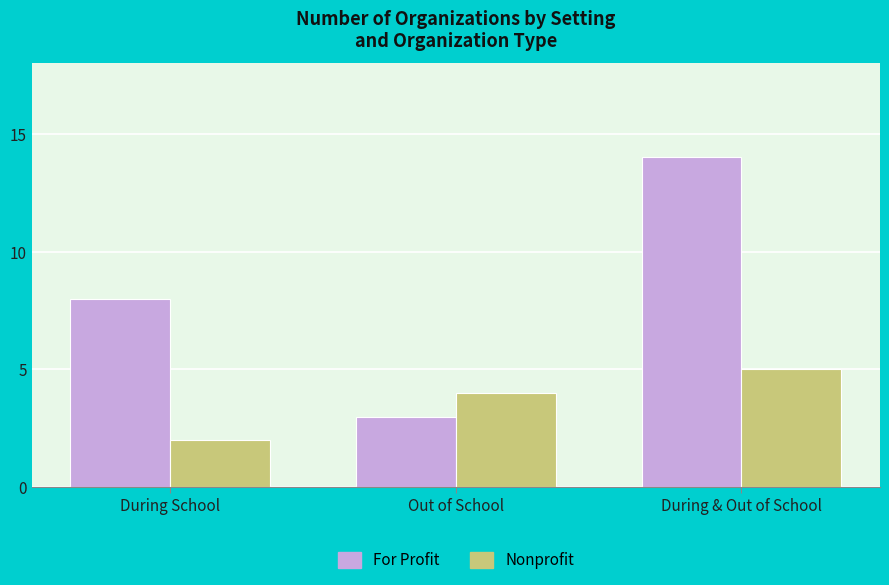

What is the value of the Nonprofit bar at the 1st from the left?

2